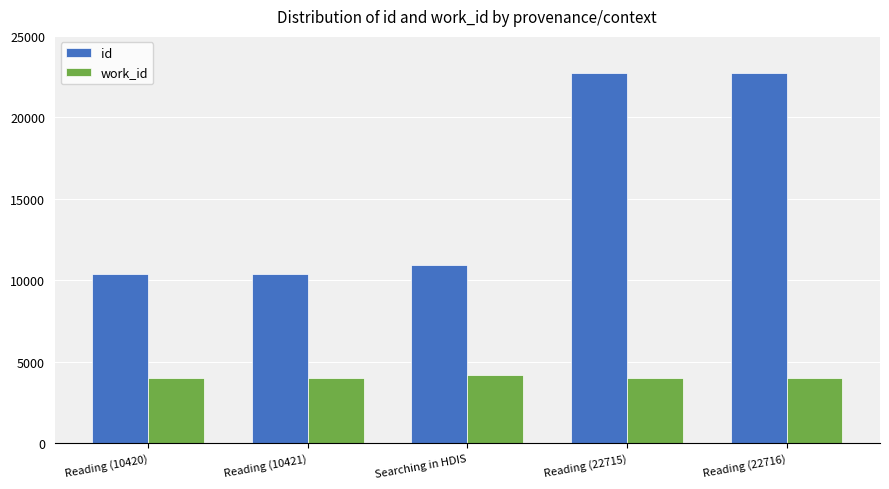

How many groups of bars are there?

5